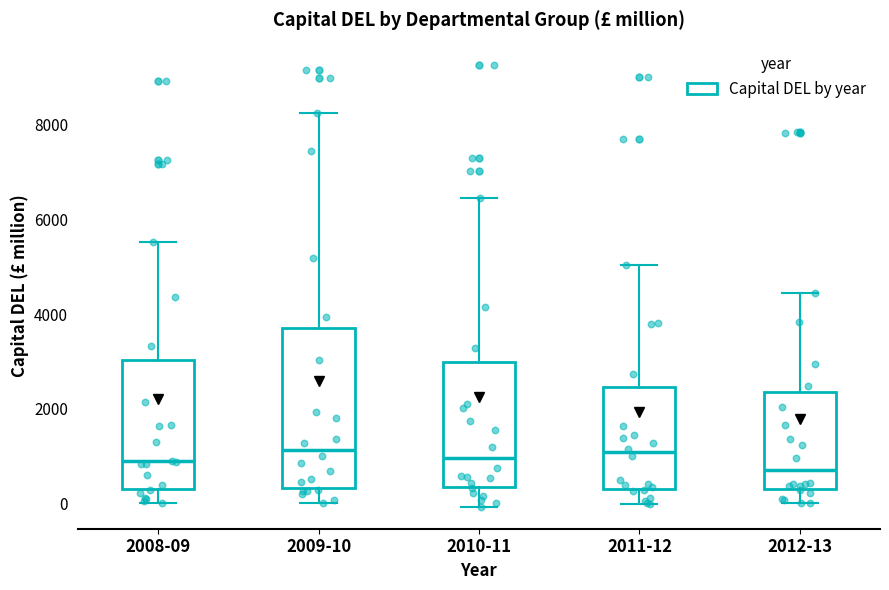

Reading left to right, read every box against the y-axis: the position of its median line, the range the box covers, and the ends of its whiskers. The values are not printed on the chart, so give them approximately, as read against the axis.

2008-09: median 800, box 400 to 3000, whiskers 0 to 5600
2009-10: median 1200, box 400 to 3800, whiskers 0 to 8200
2010-11: median 1000, box 400 to 3000, whiskers 0 to 6400
2011-12: median 1000, box 200 to 2400, whiskers 0 to 5000
2012-13: median 800, box 400 to 2400, whiskers 0 to 4400